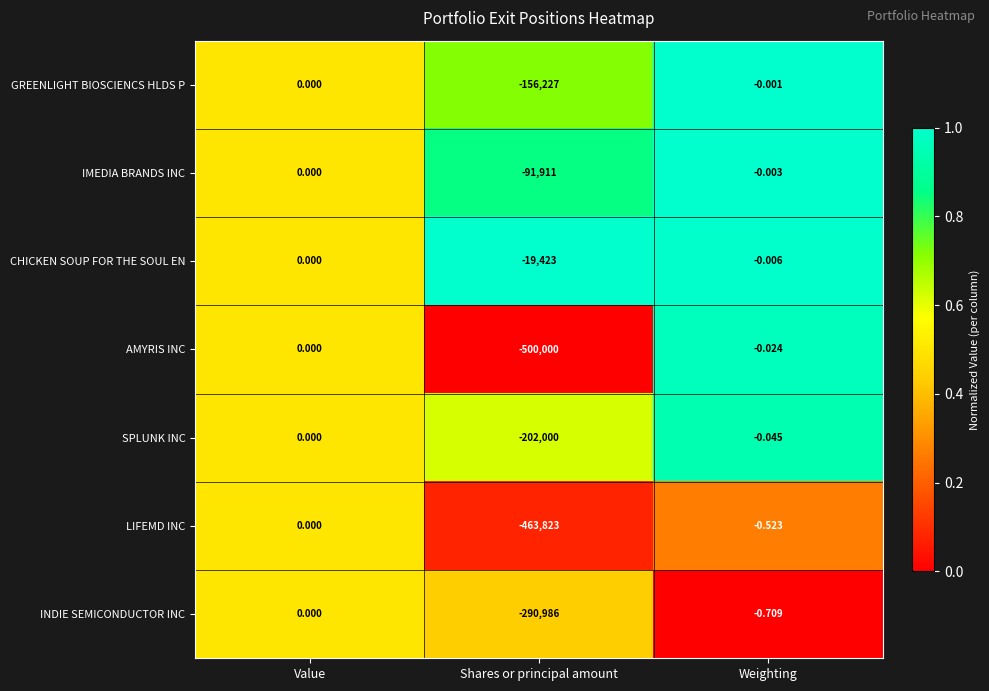

Which series has the widest spread of values?

AMYRIS INC